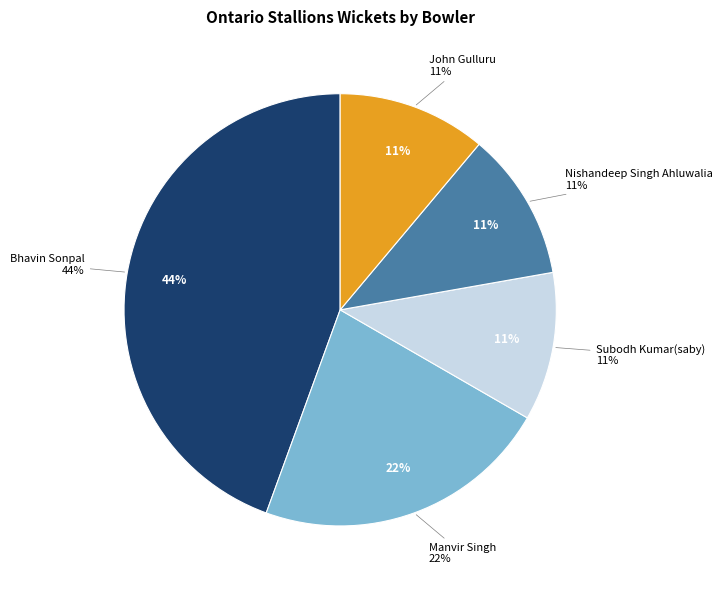

Which category has the biggest portion of the pie?

Bhavin Sonpal